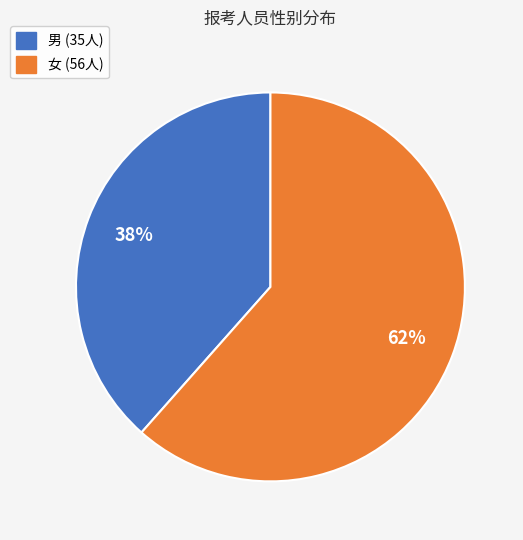

To the nearest percent, what portion does 女 represent?

62%